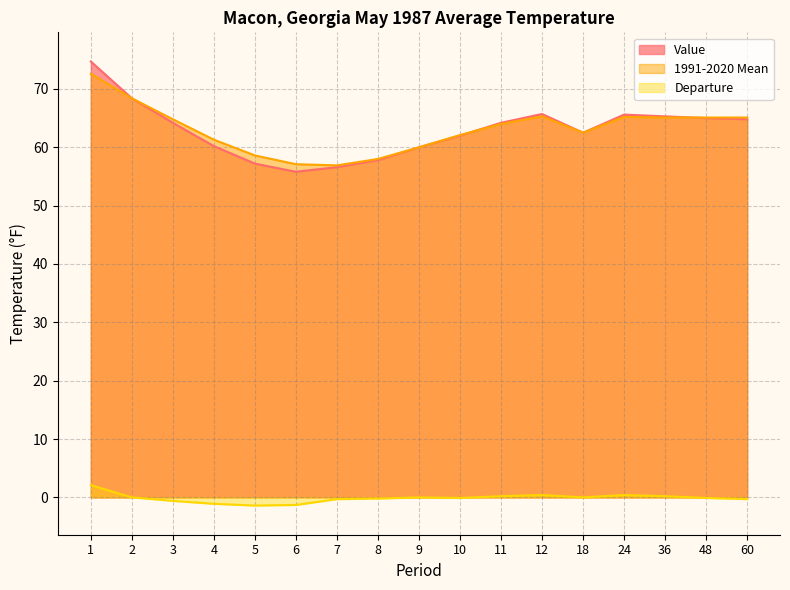

The value of Departure at 5 is -1.4. True or false?

True